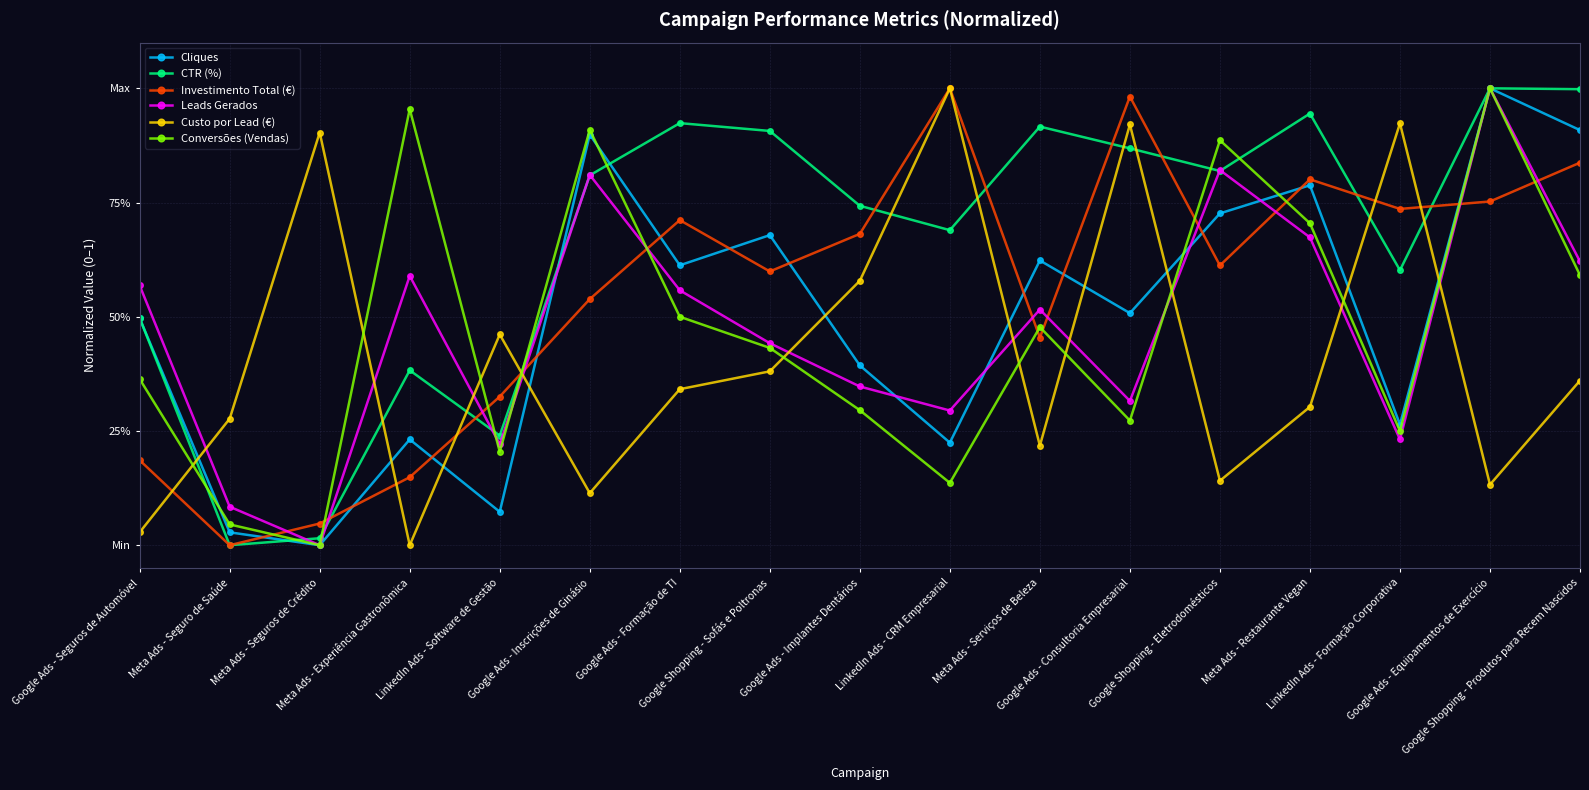

True or false: Leads Gerados and Cliques intersect in this chart.

True